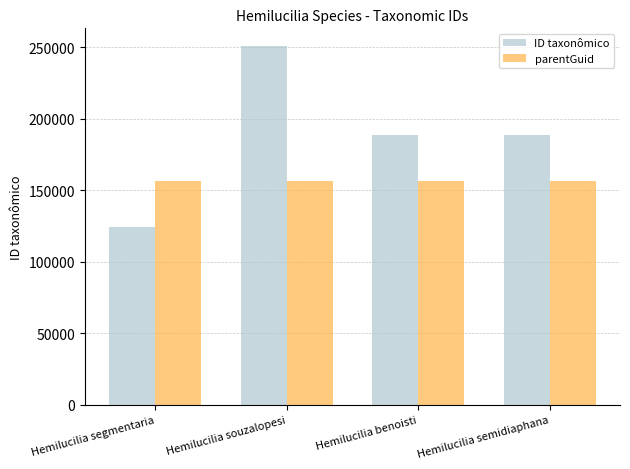

What is the difference between the highest and lowest values at Hemilucilia segmentaria?

32311